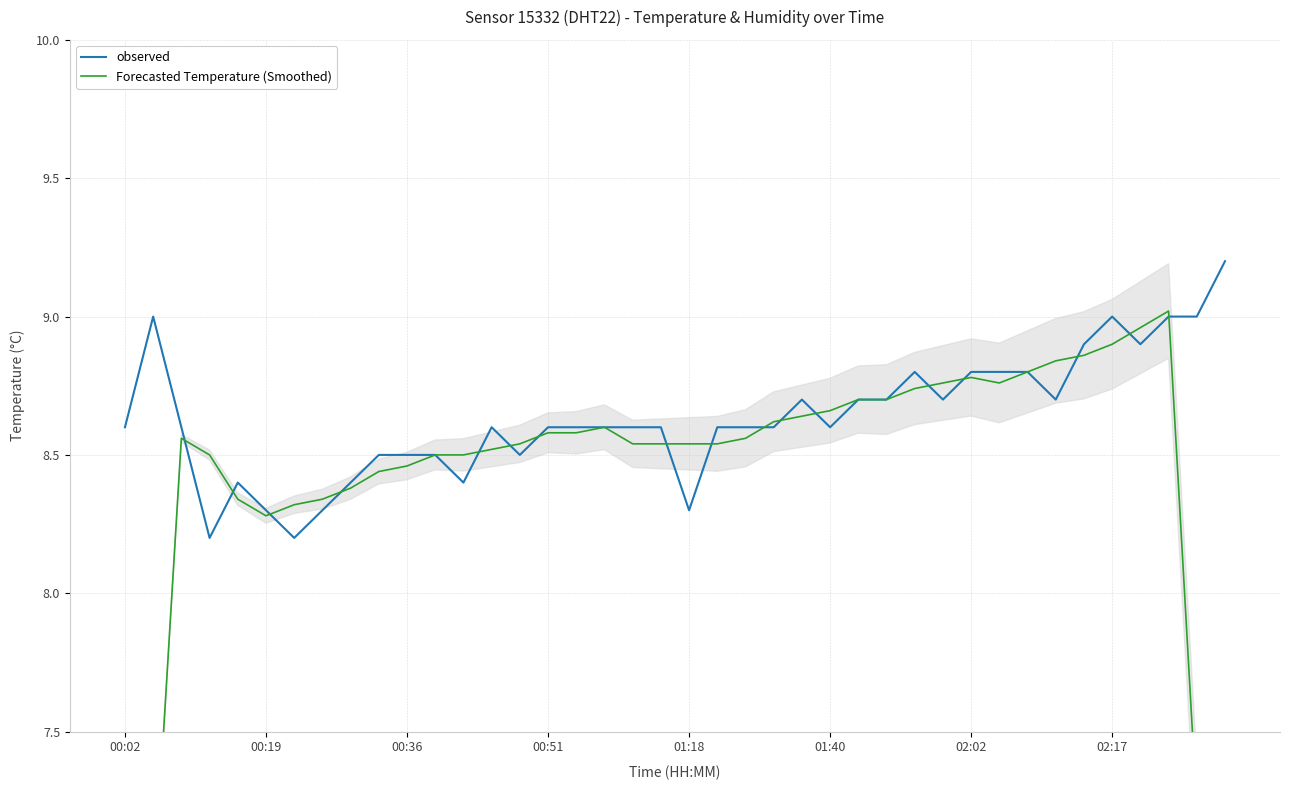

What is the lowest value of the Forecasted Temperature (Smoothed) series?

5.2